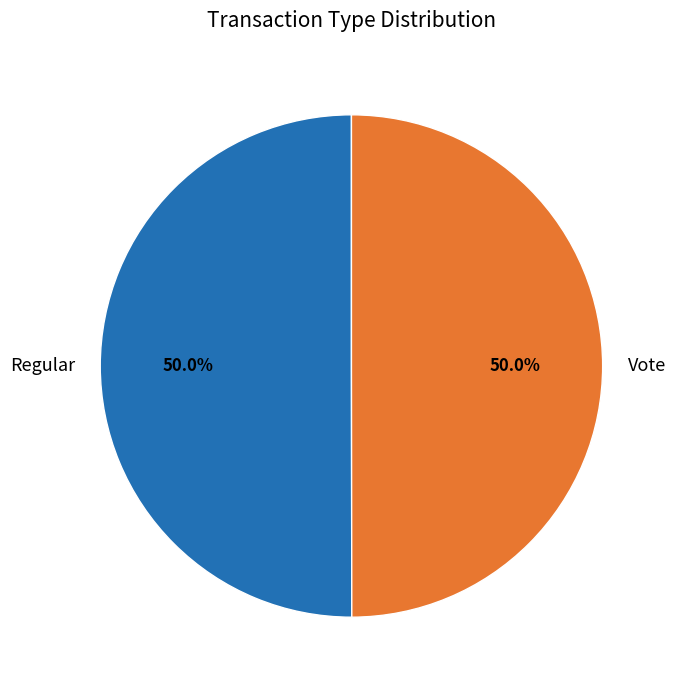

Combined, do Vote and Regular account for over 50%?

Yes